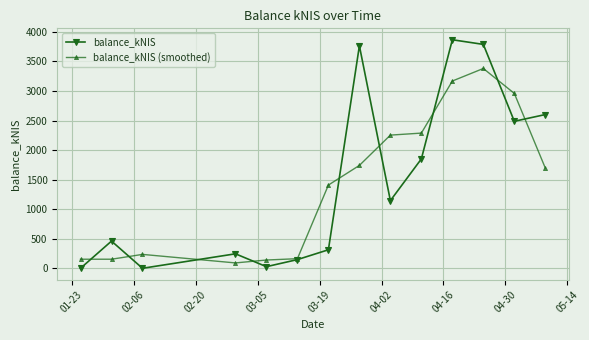

At how many categories does at least one series exceed 1940?

7